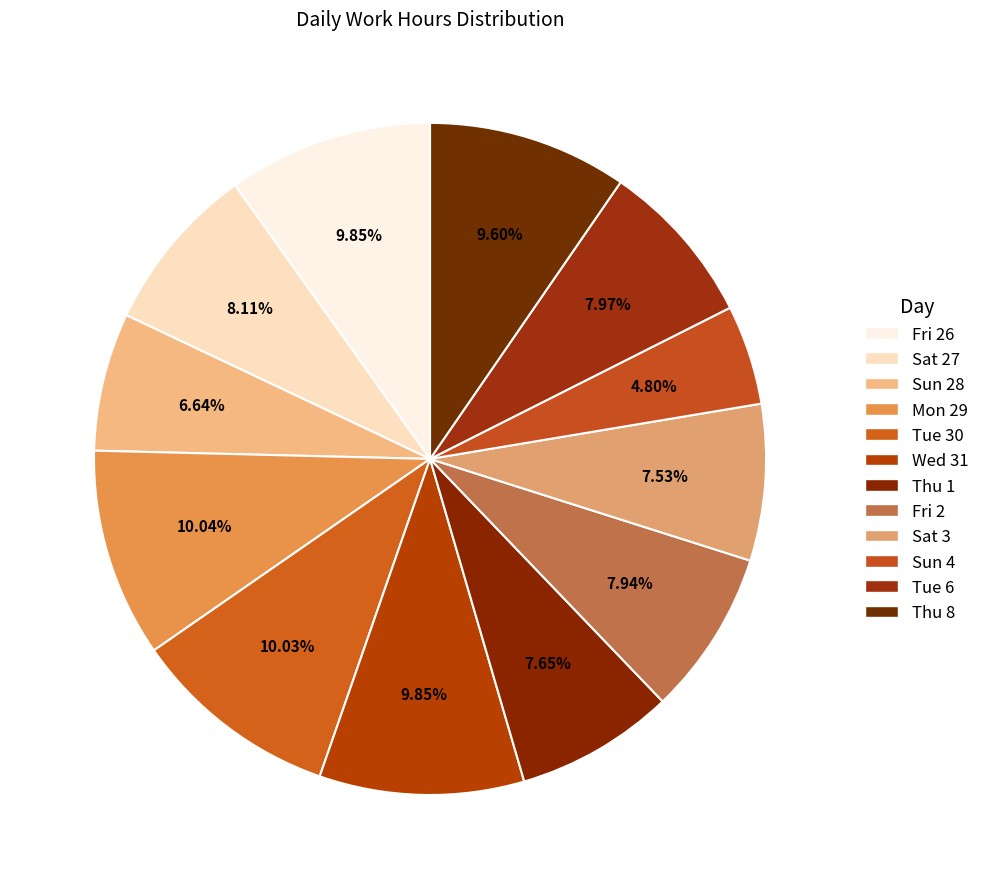

How many slices are in this pie chart?

12